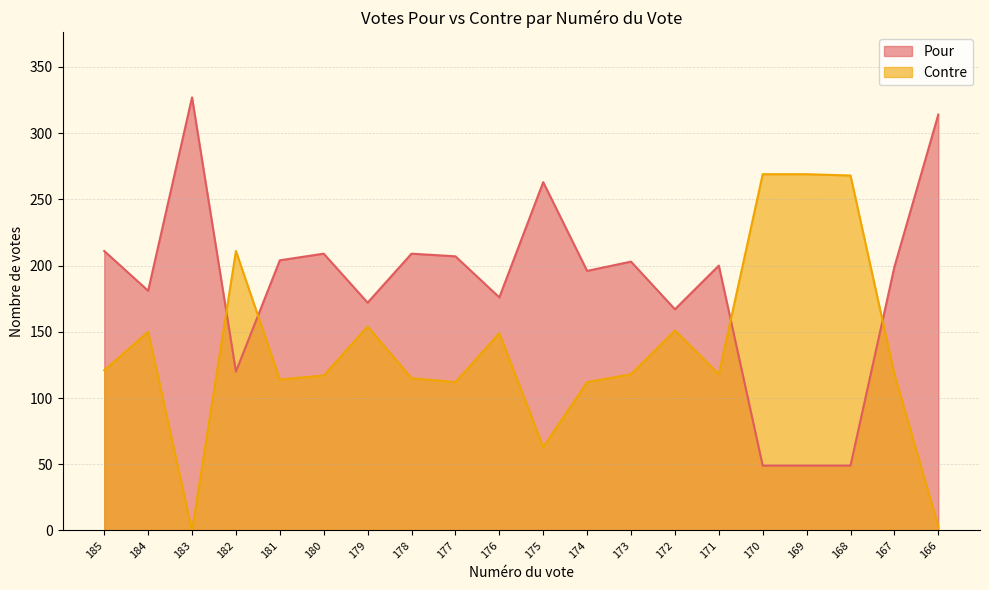

What is the sum of the Pour values at 173 and 167?

402